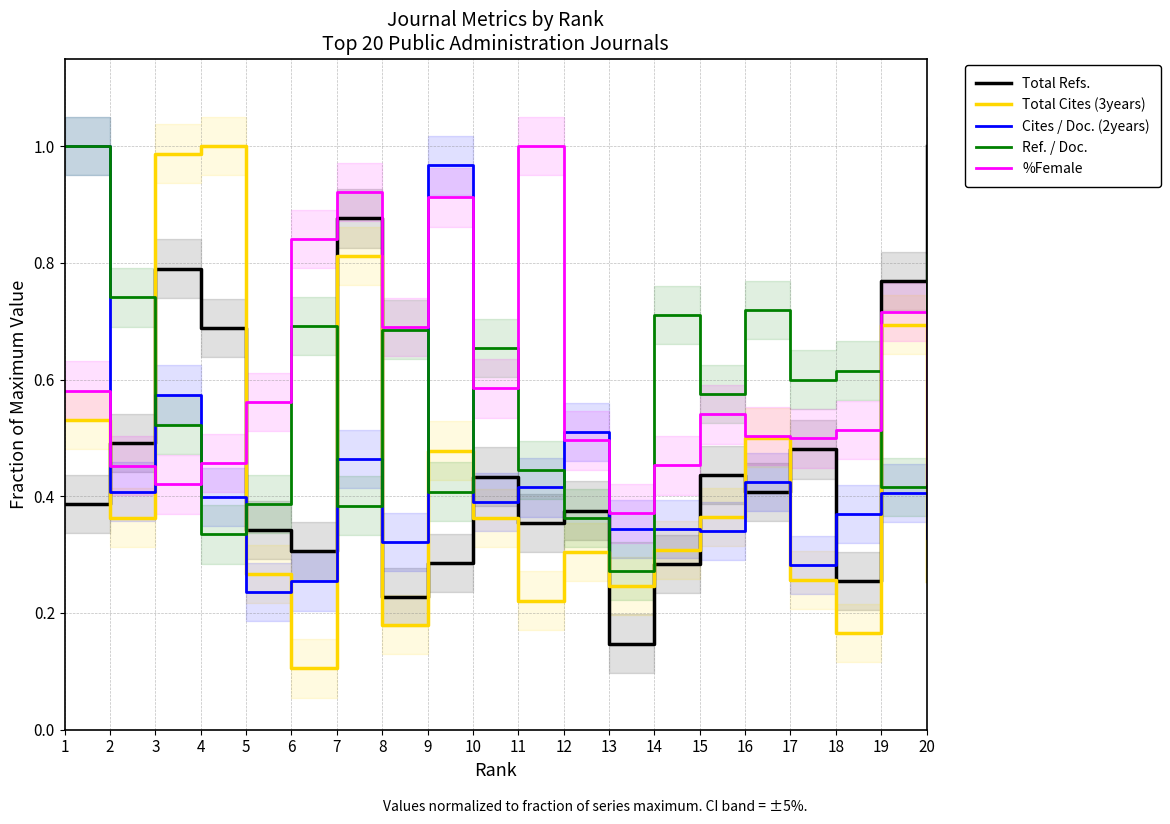

Is the value of Cites / Doc. (2years) at 7 greater than the value of Ref. / Doc. at 12?

Yes